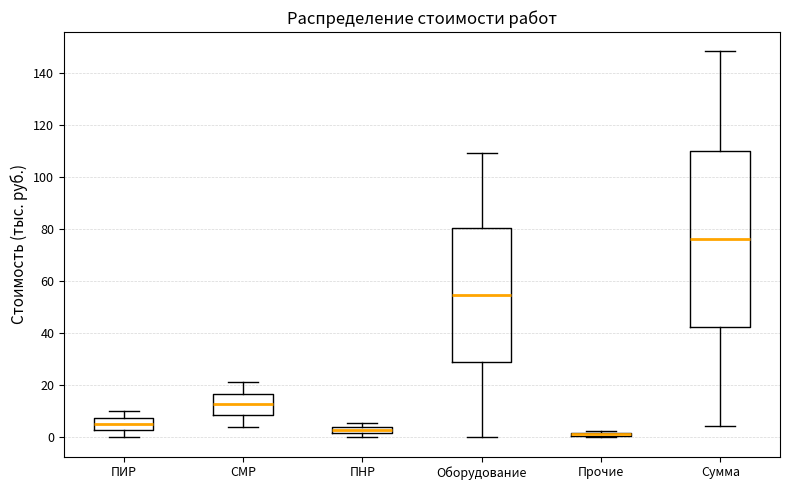

Comparing the boxes themselves (not the whiskers), which one is the tallest?

Сумма